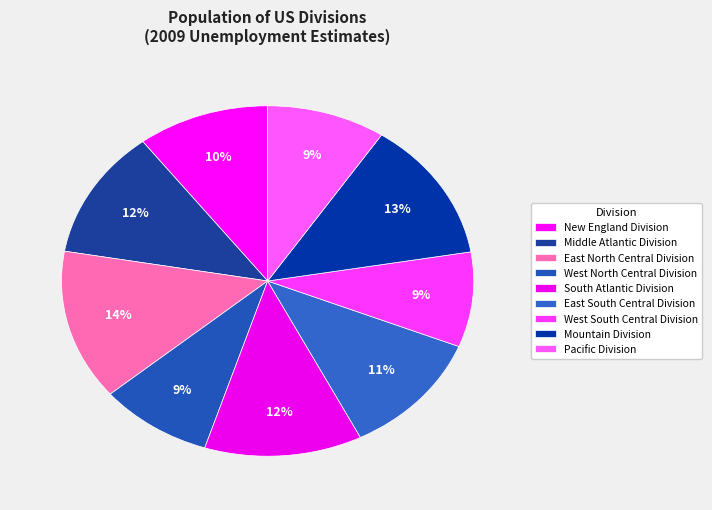

What is the smallest slice in the pie chart?

West South Central Division